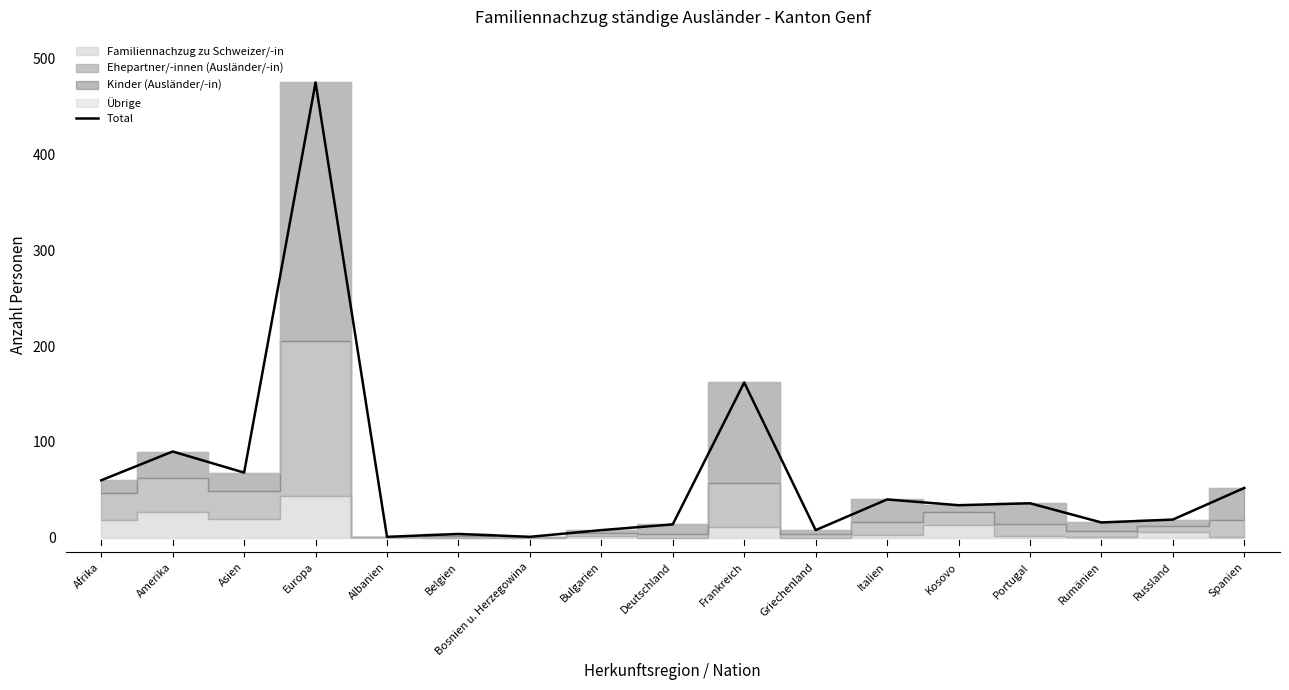

What is the change in value from Asien to Griechenland?

-60